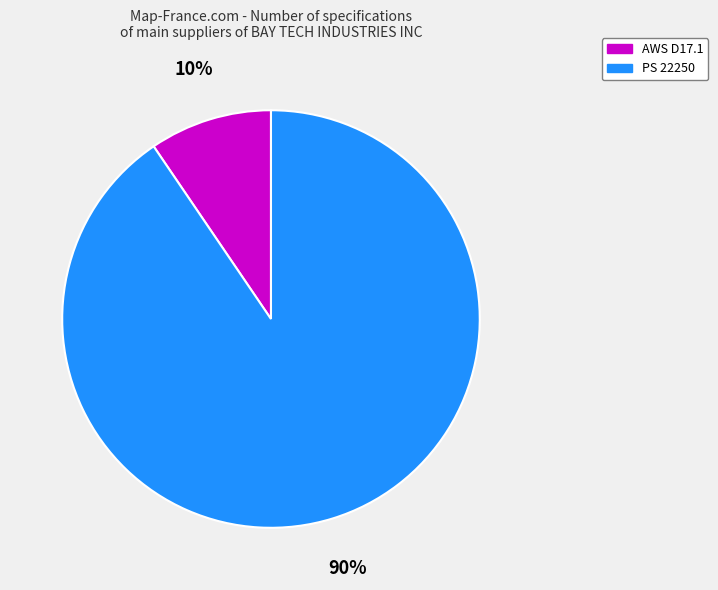

To the nearest percent, what percentage of the pie is AWS D17.1?

10%